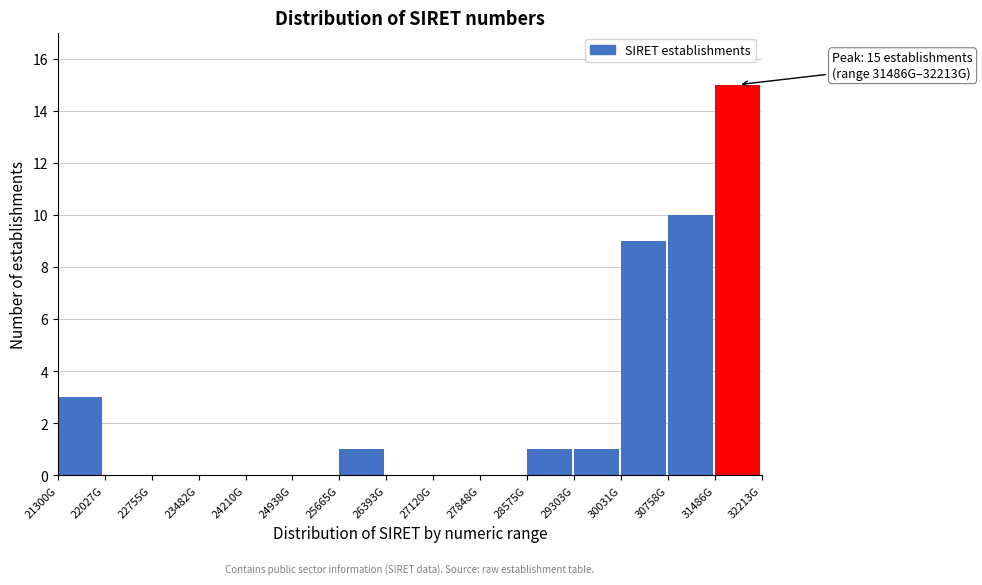

Reading left to right, what are all the values shown in this chart?

21300G=3	22027G=0	22755G=0	23482G=0	24210G=0	24938G=0	25665G=1	26393G=0	27120G=0	27848G=0	28575G=1	29303G=1	30031G=9	30758G=10	31486G=15